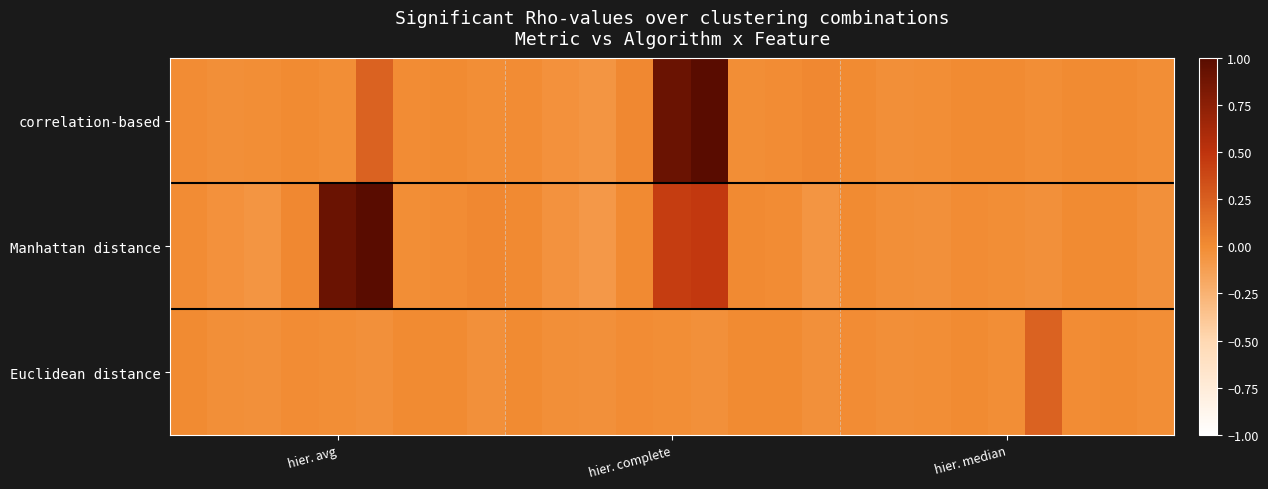

Reading left to right, transcribe all the data shown in this chart.

correlation-based: -0.0	-0.0	-0.0	0.0	-0.0	0.2	-0.0	0.0	-0.0	-0.0	-0.0	-0.1	0.0	0.9	1.0	-0.0	-0.0	0.0	0.0	-0.0	-0.0	0.0	0.0	-0.0	0.0	0.0	-0.0
Manhattan distance: -0.0	-0.0	-0.1	0.0	0.9	1.0	-0.0	-0.0	0.0	0.0	-0.0	-0.1	0.0	0.4	0.5	0.0	-0.0	-0.1	0.0	-0.0	-0.0	-0.0	-0.0	-0.0	0.0	0.0	-0.0
Euclidean distance: 0.0	-0.0	-0.0	-0.0	-0.0	-0.0	0.0	0.0	-0.0	0.0	-0.0	-0.0	-0.0	-0.0	-0.0	0.0	0.0	-0.0	-0.0	-0.0	-0.0	0.0	-0.0	0.2	-0.0	0.0	-0.0